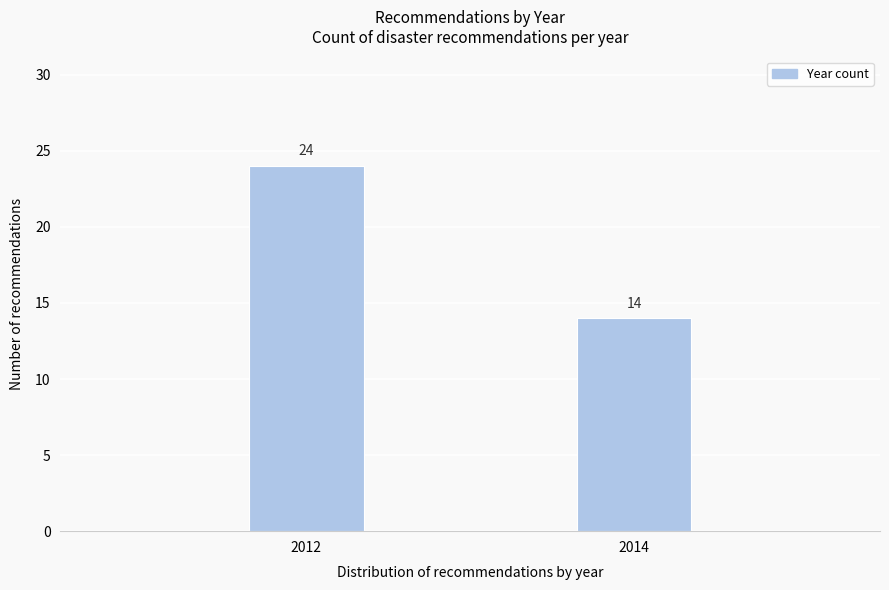

Reading right to left, what are all the values shown in this chart?

2014=14	2012=24